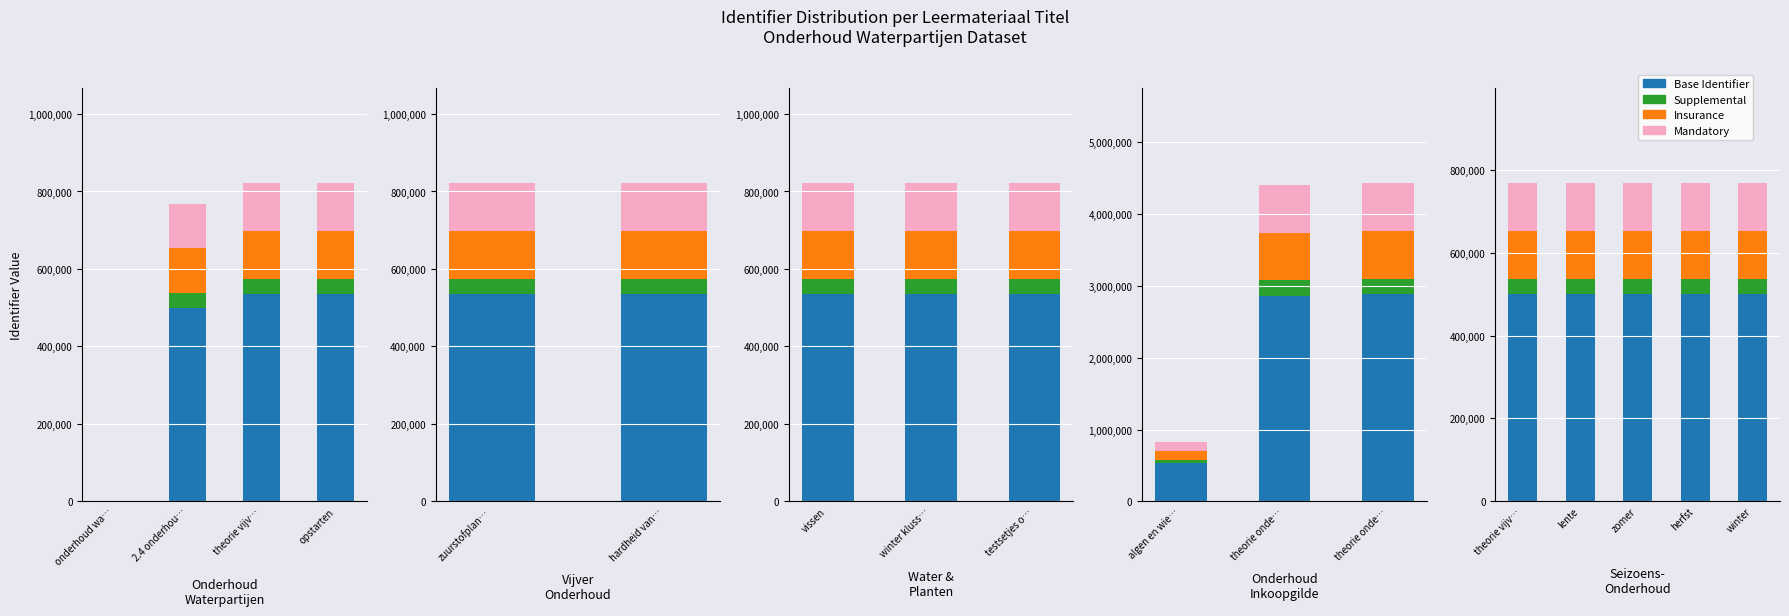

What is the label of the 4th bar from the left?

opstarten